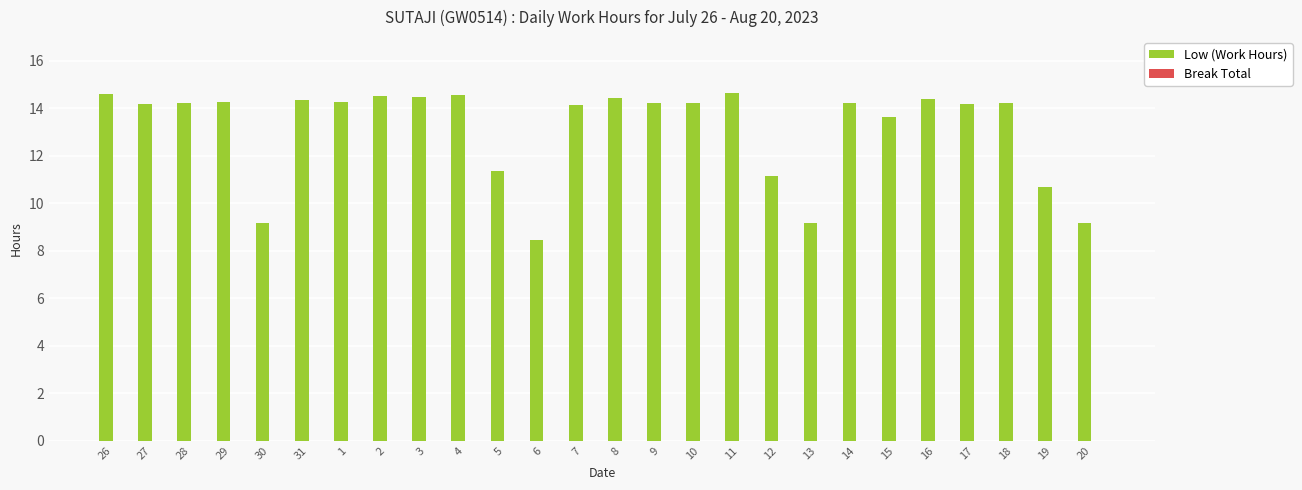

What is the sum of the values at 10 and 30?

23.4